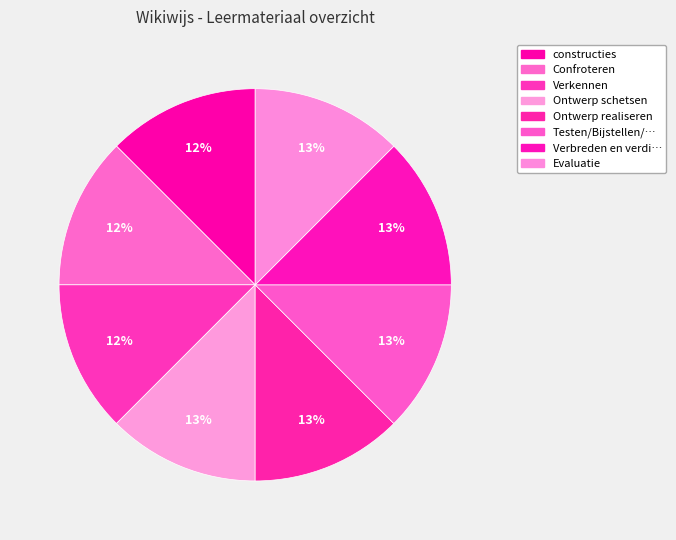

How many segments does this pie chart have?

8